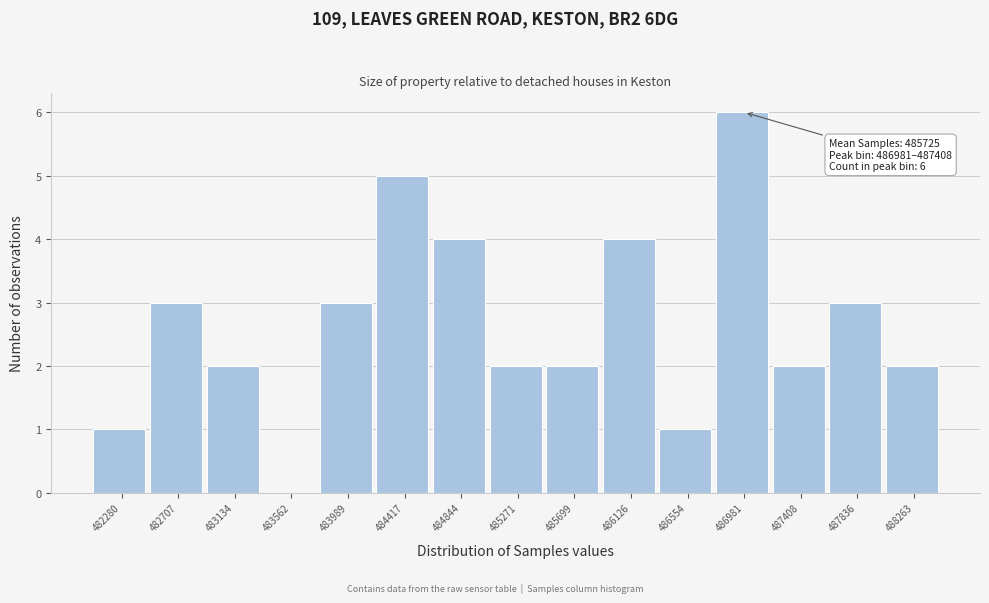

Reading right to left, extract all data points from this chart.

488263=2	487836=3	487408=2	486981=6	486554=1	486126=4	485699=2	485271=2	484844=4	484417=5	483989=3	483562=0	483134=2	482707=3	482280=1